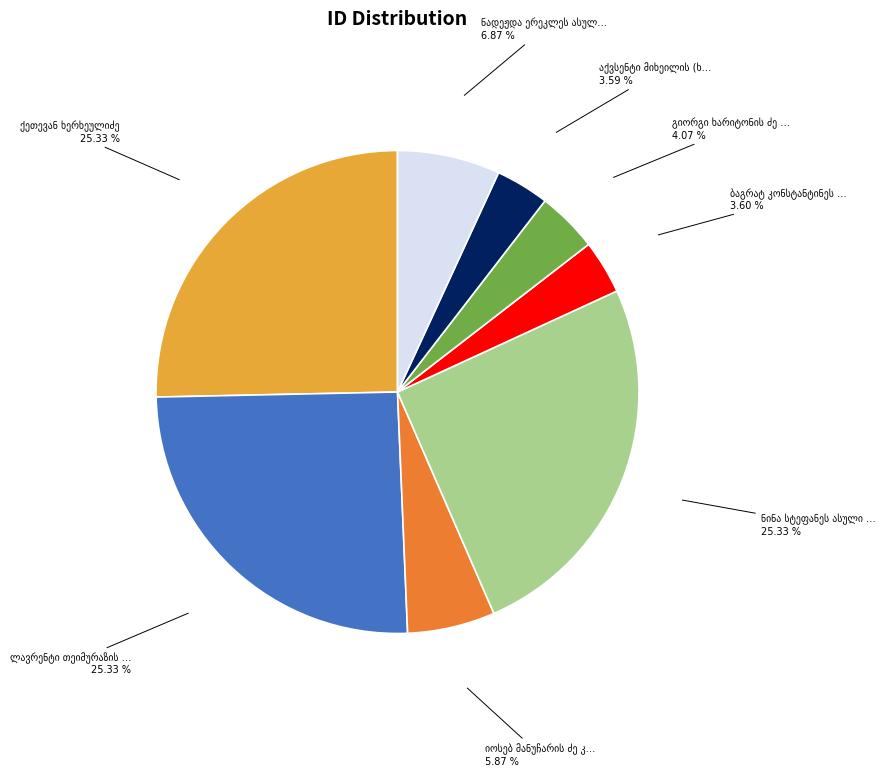

Does any single category account for the majority?

No